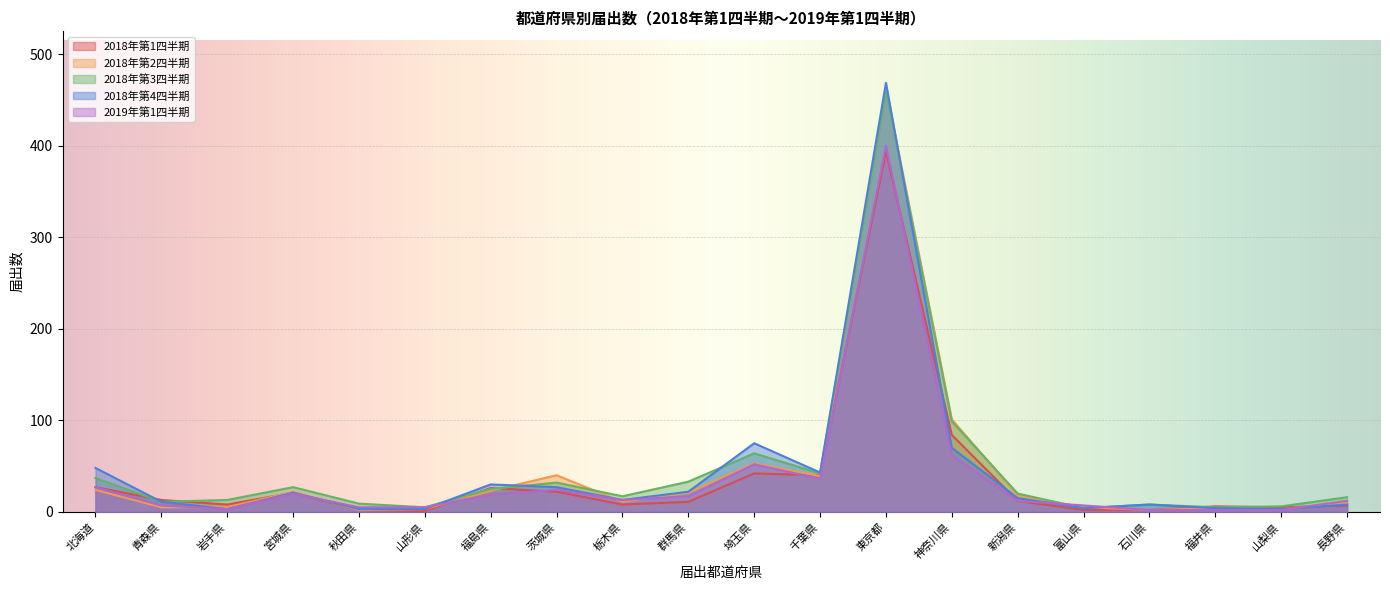

Which series has the largest range (max minus min)?

2018年第4四半期